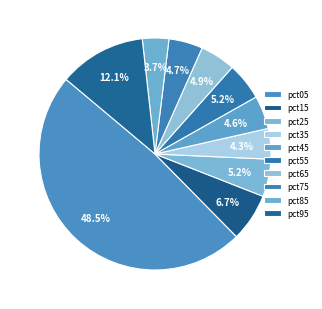

How many segments does this pie chart have?

10